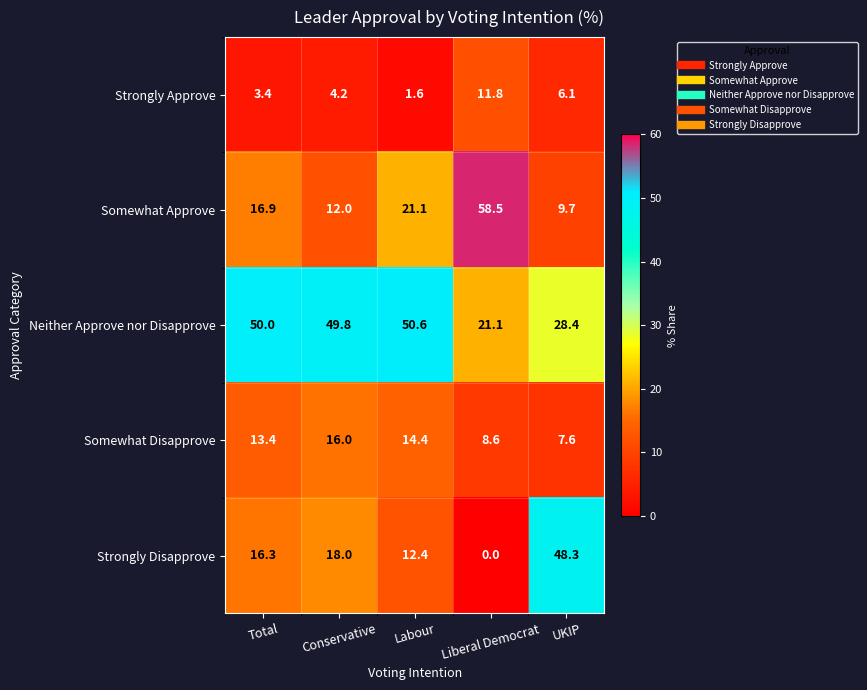

List the labels in order of Somewhat Disapprove value, largest first.

Conservative, Labour, Total, Liberal Democrat, UKIP